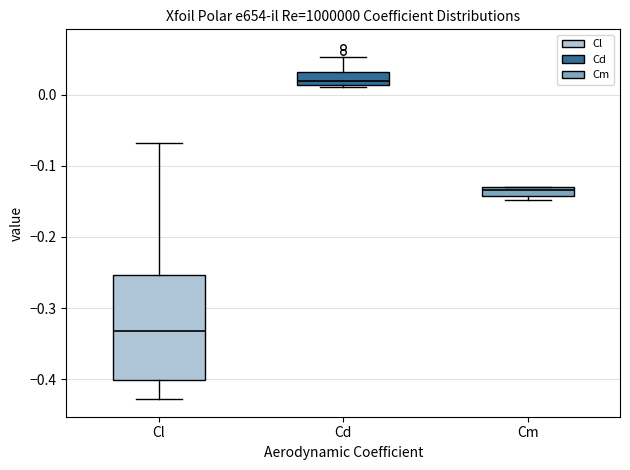

Which box's median line is the lowest?

Cl